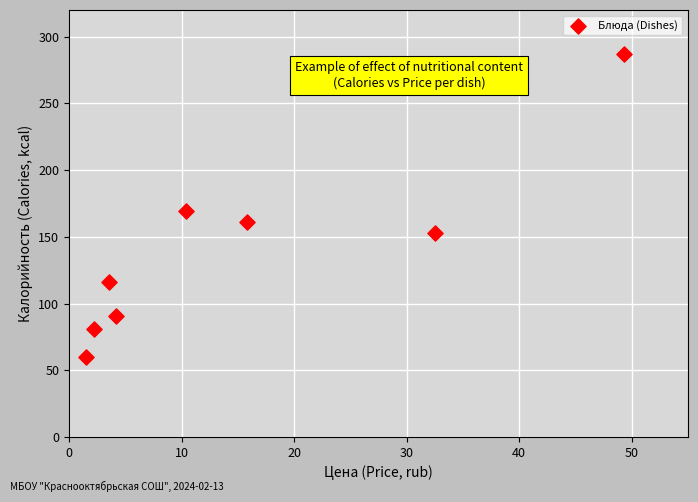

What Y value in the scatter plot is closest to 173?

169